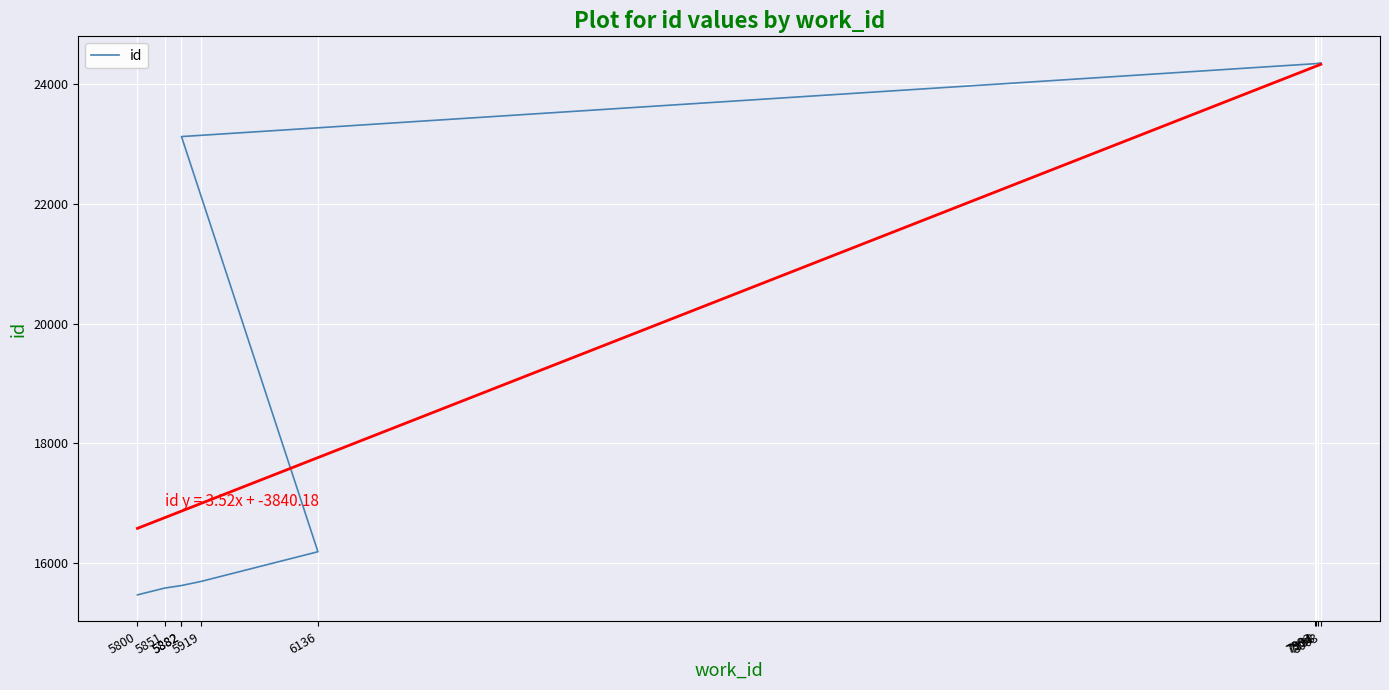

Where does the data first go above 23128?

7992